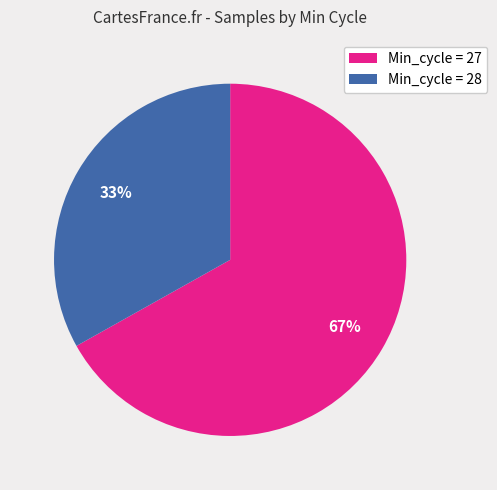

What is the ratio of the value at Min_cycle = 28 to the value at Min_cycle = 27?

0.5